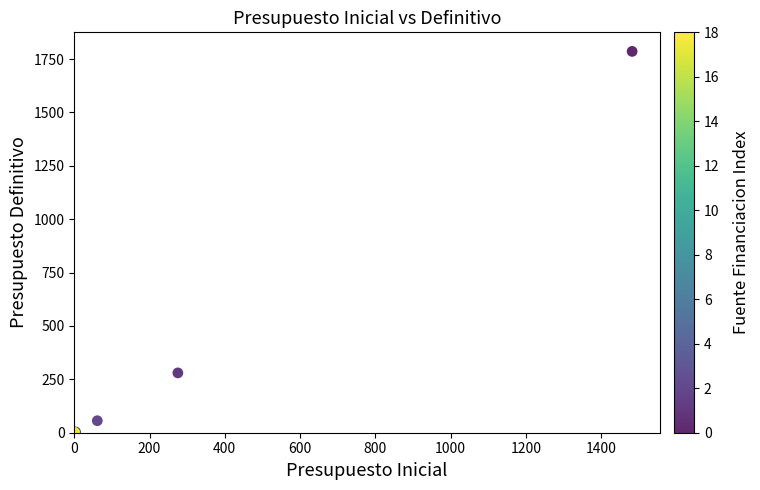

What Y value in the scatter plot is closest to 892?

280.2